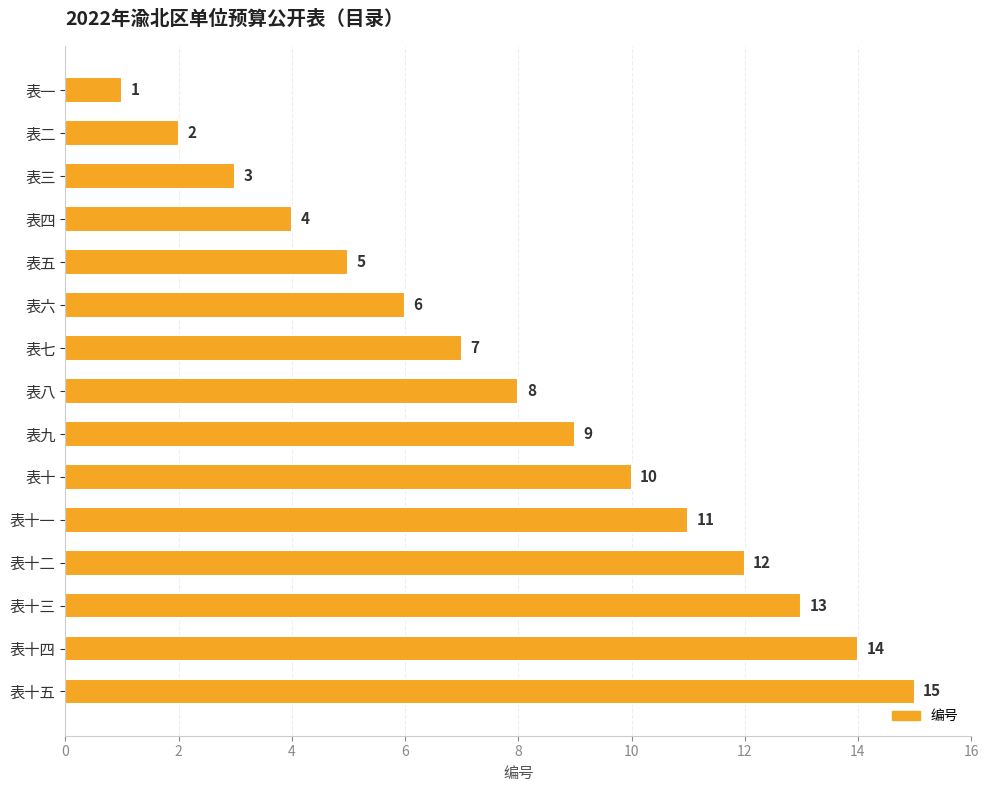

What is the difference between the second highest and second lowest values?

12